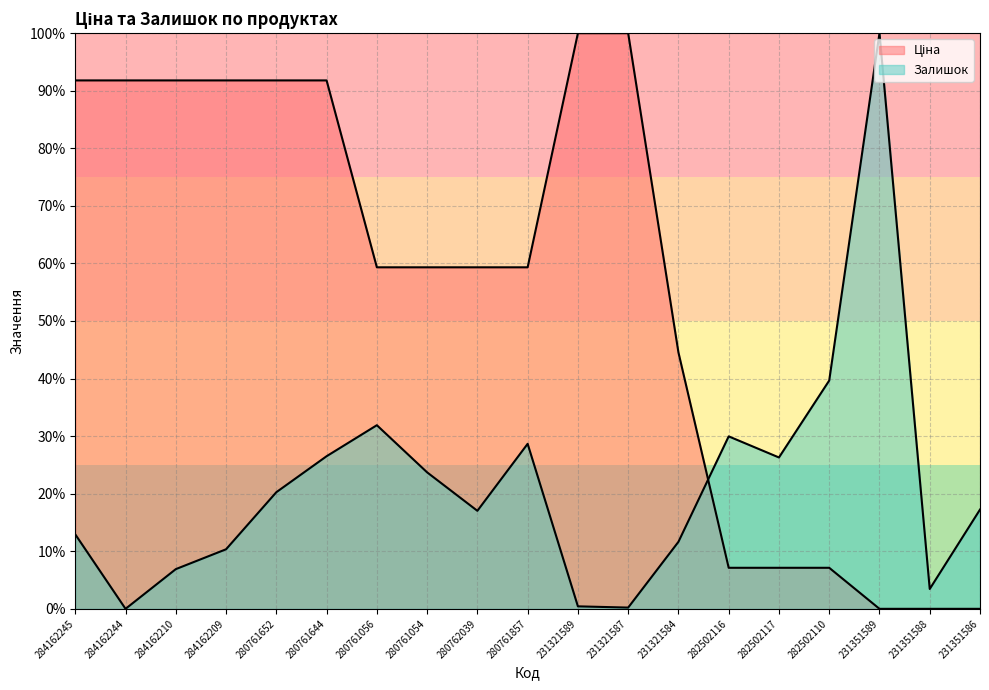

Reading left to right, what are all the values shown in this chart?

Ціна: 91.8	91.8	91.8	91.8	91.8	91.8	59.3	59.3	59.3	59.3	100.0	100.0	44.5	7.1	7.1	7.1	0.0	0.0	0.0
Залишок: 12.9	0.0	6.9	10.3	20.3	26.5	31.9	23.7	17.0	28.7	0.4	0.2	11.6	30.0	26.3	39.7	100.0	3.4	17.2